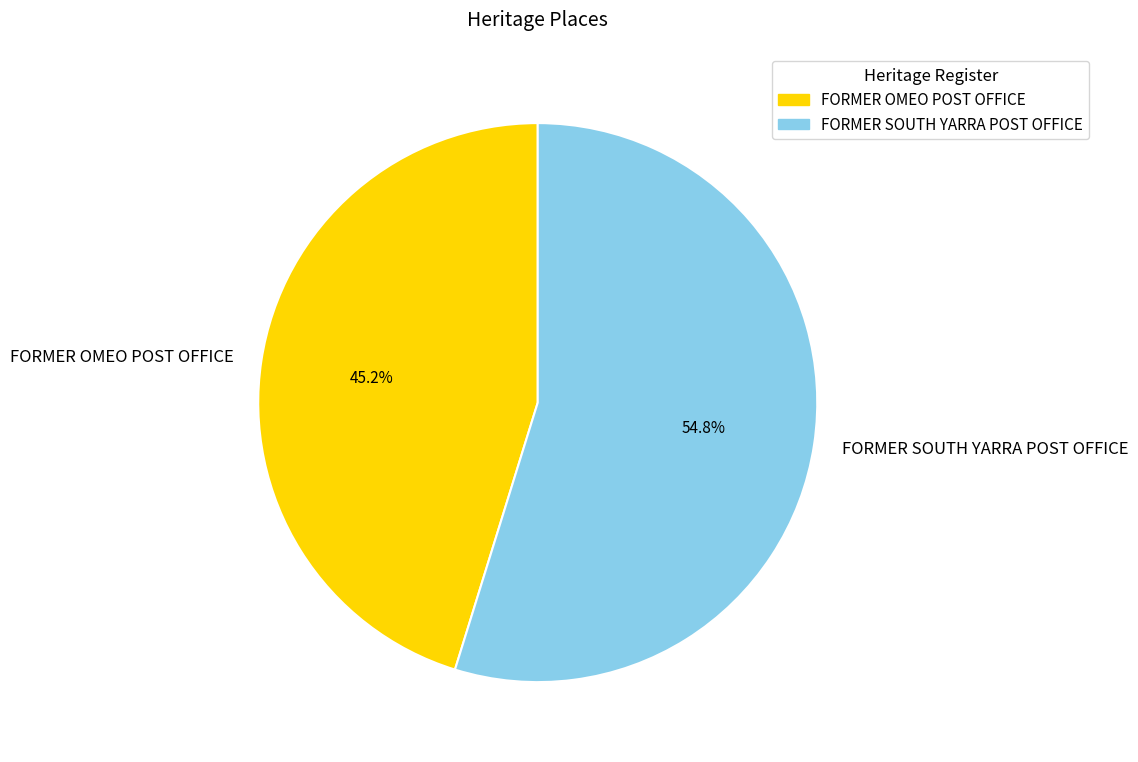

What is the total percentage of FORMER SOUTH YARRA POST OFFICE and FORMER OMEO POST OFFICE?

100.0%